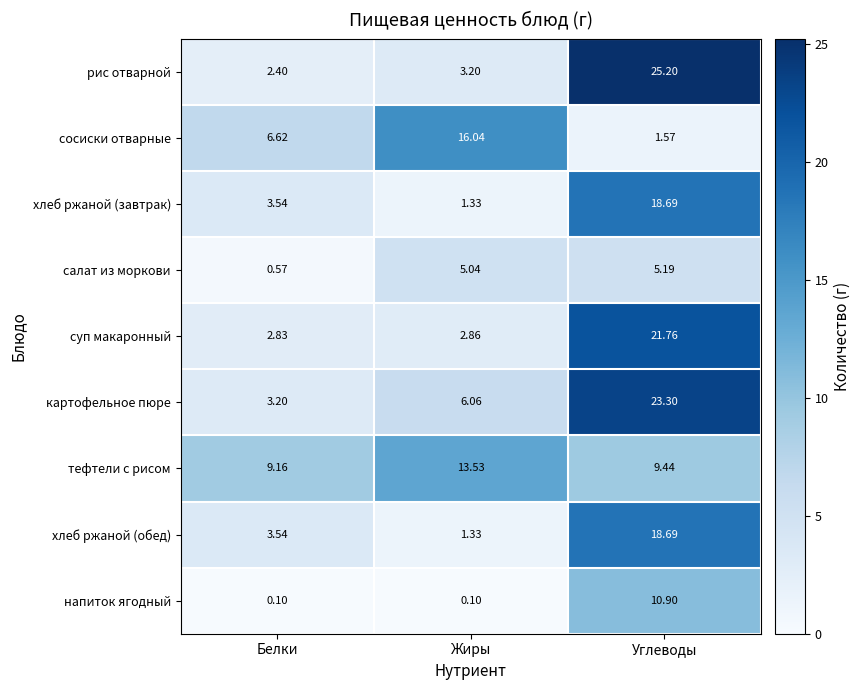

Which series has the largest range (max minus min)?

рис отварной